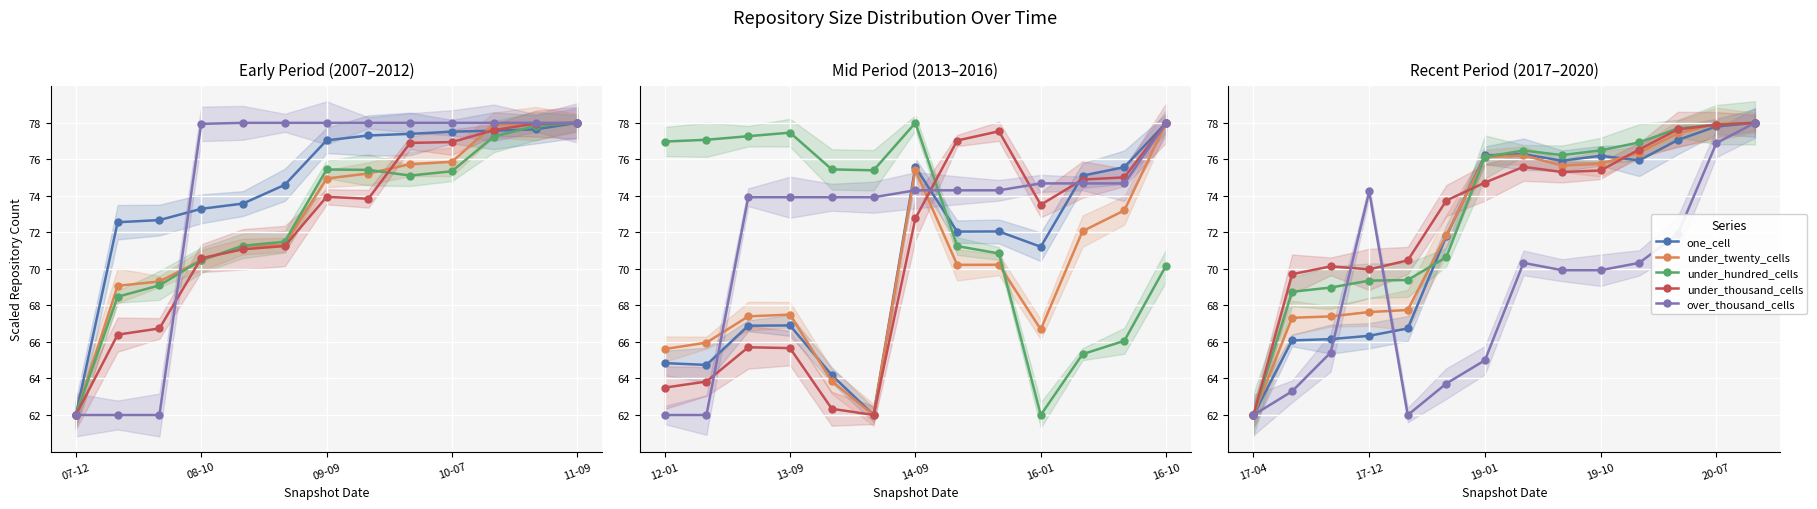

How many data points in under_twenty_cells are less than 75?

6